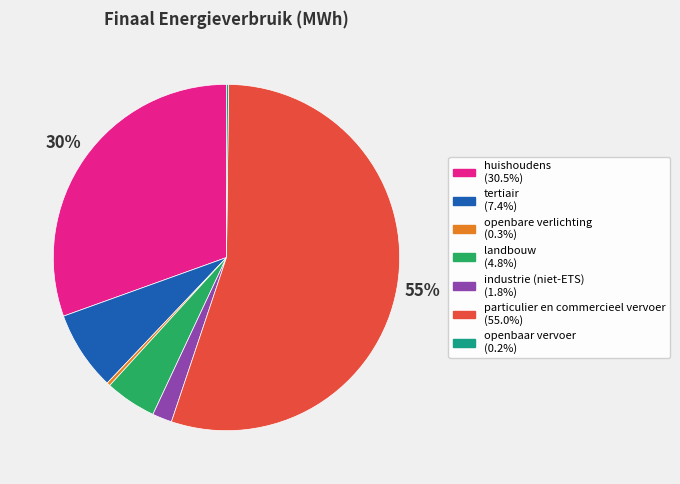

Which category has the biggest portion of the pie?

particulier en commercieel vervoer